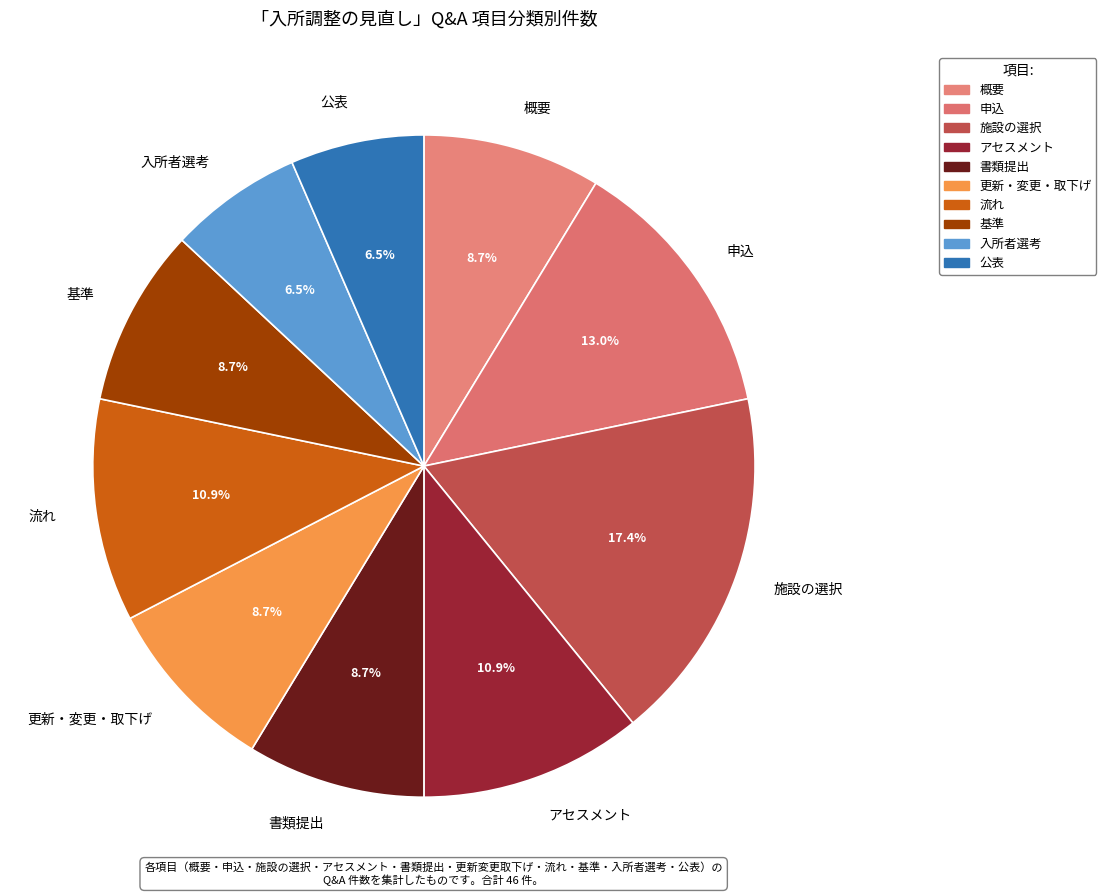

To the nearest percent, what percentage of the pie is 更新・変更・取下げ?

9%